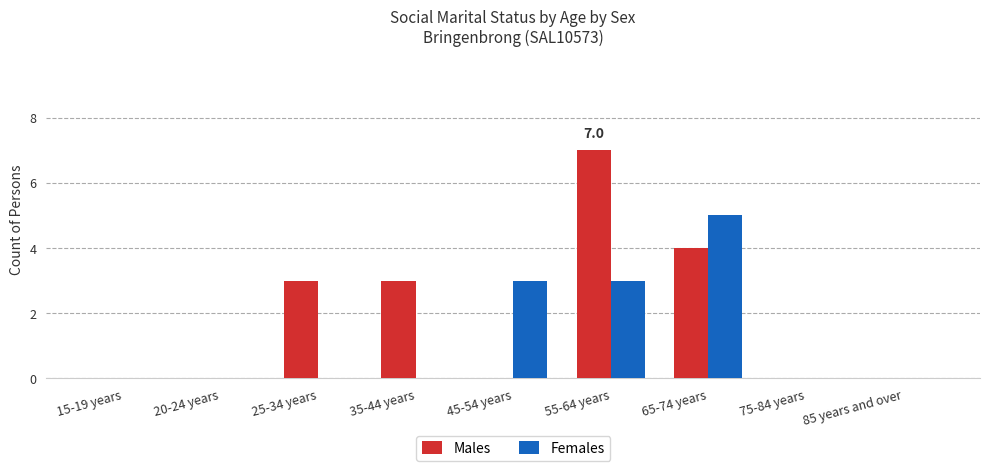

What is the sum of all Females values?

11